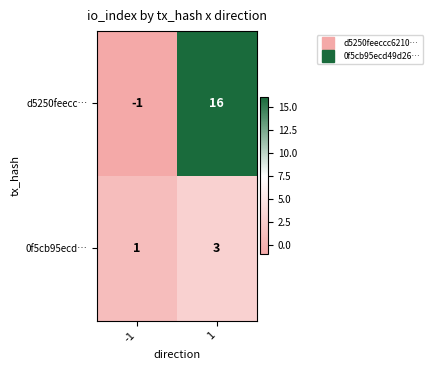

Which series has the largest total across all categories?

d5250feecc…